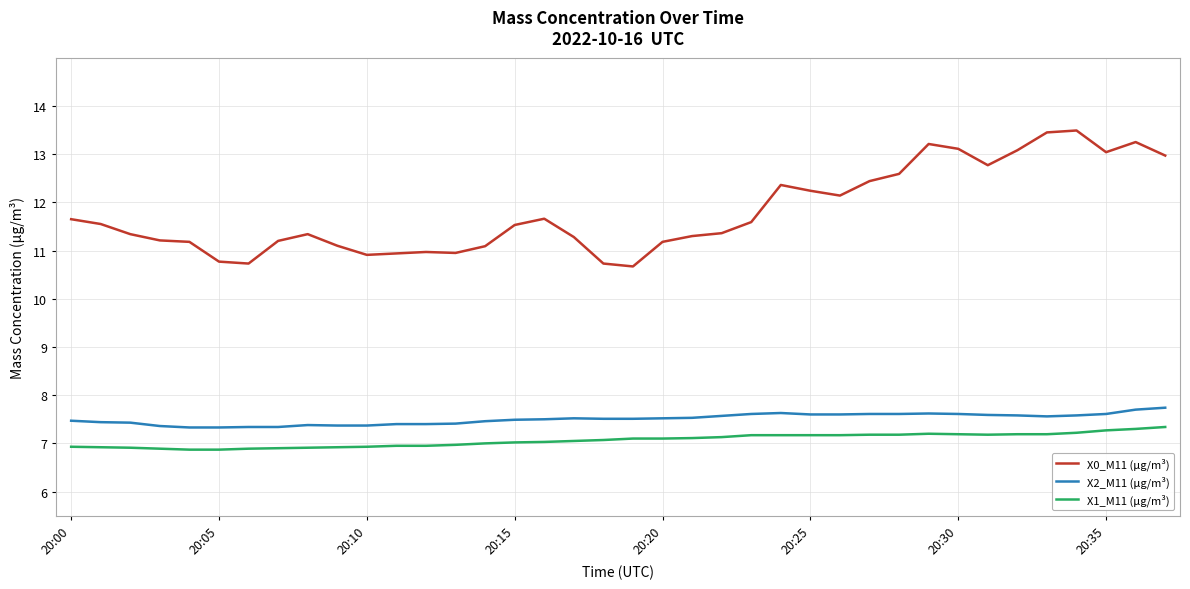

True or false: X1_M11 (μg/m³) and X0_M11 (μg/m³) intersect in this chart.

False